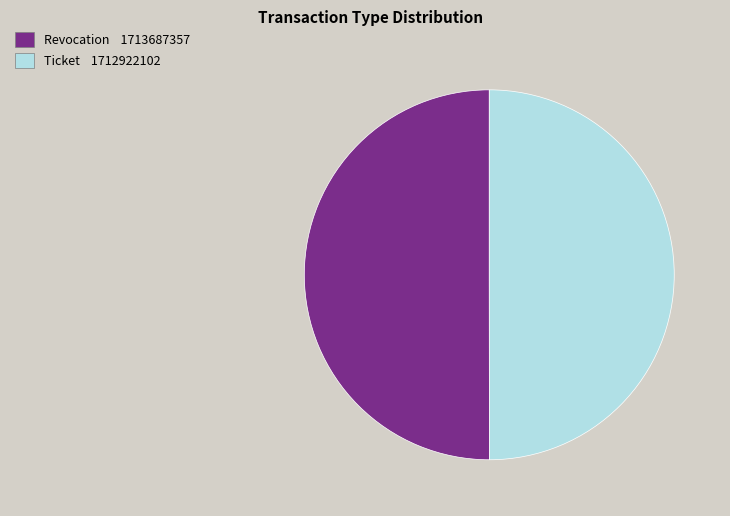

Do Ticket and Revocation together represent more than half of the pie?

Yes